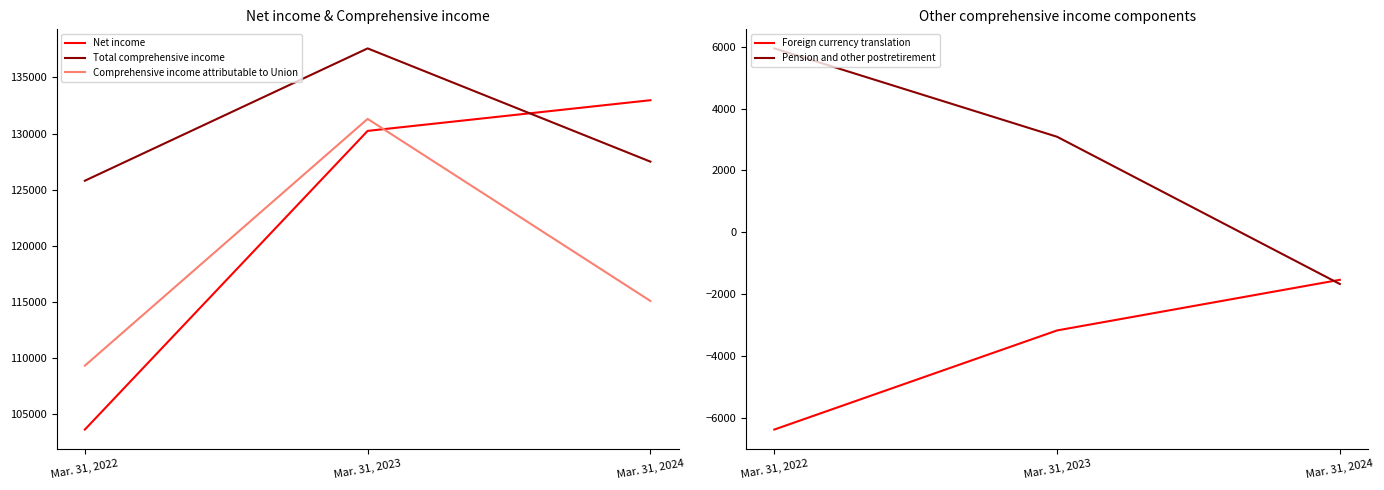

At which category is the sum across all series the highest?

Mar. 31, 2023